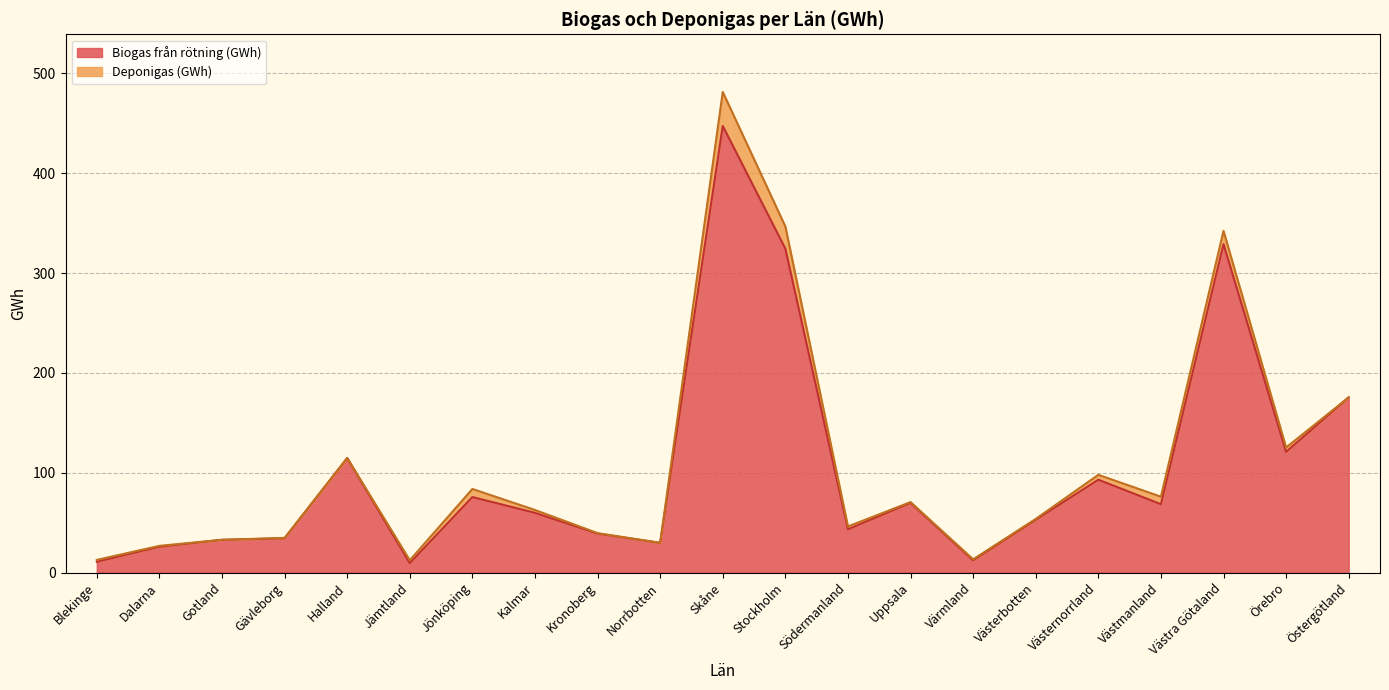

What position from the right is Jämtland?

16